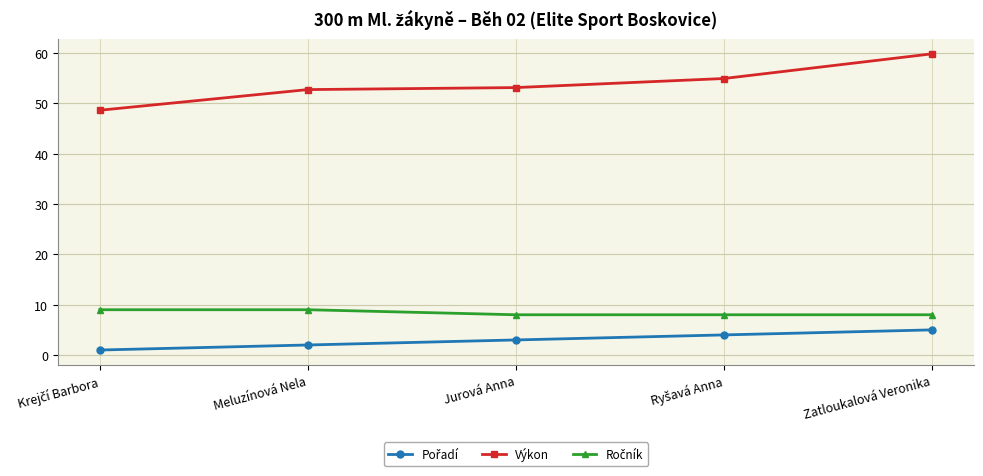

What is the highest value of the Výkon series?

59.8